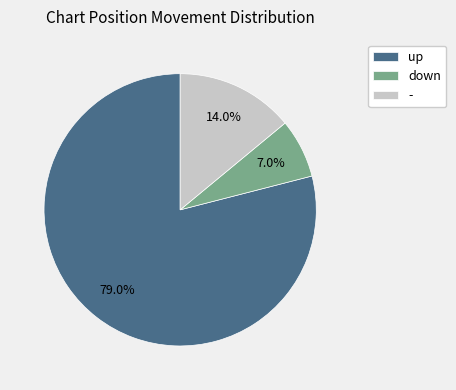

Which has a higher value, up or down?

up